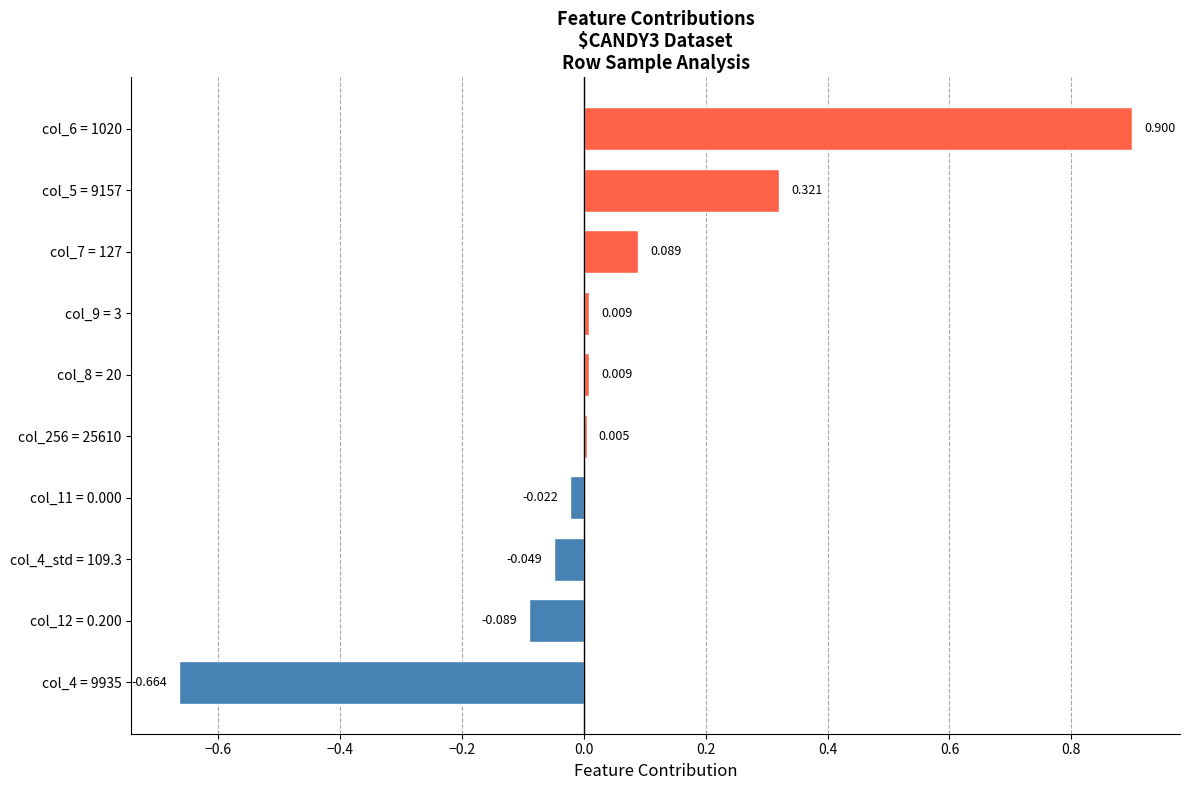

How many values exceed 0?

6